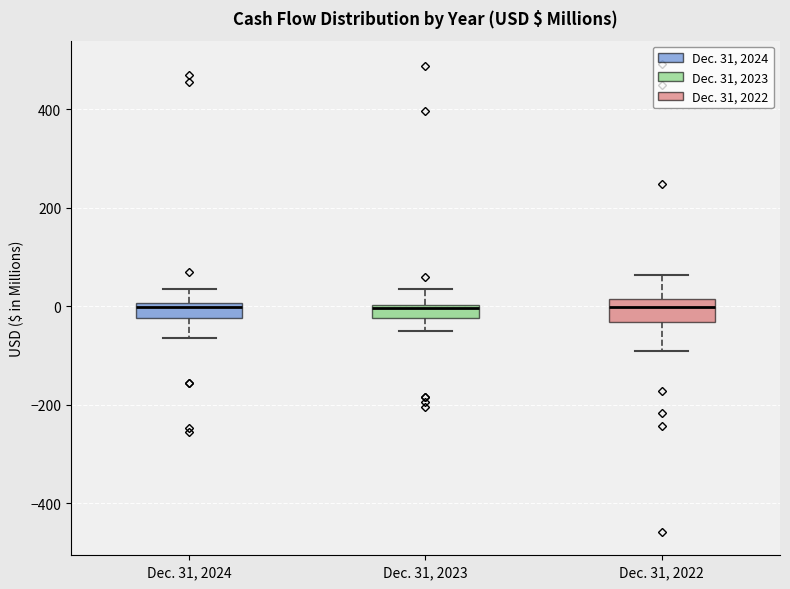

Where does the lower whisker of the box for Dec. 31, 2022 end on the y-axis? The values are not printed on the chart, so give them approximately, as read against the axis.

-100